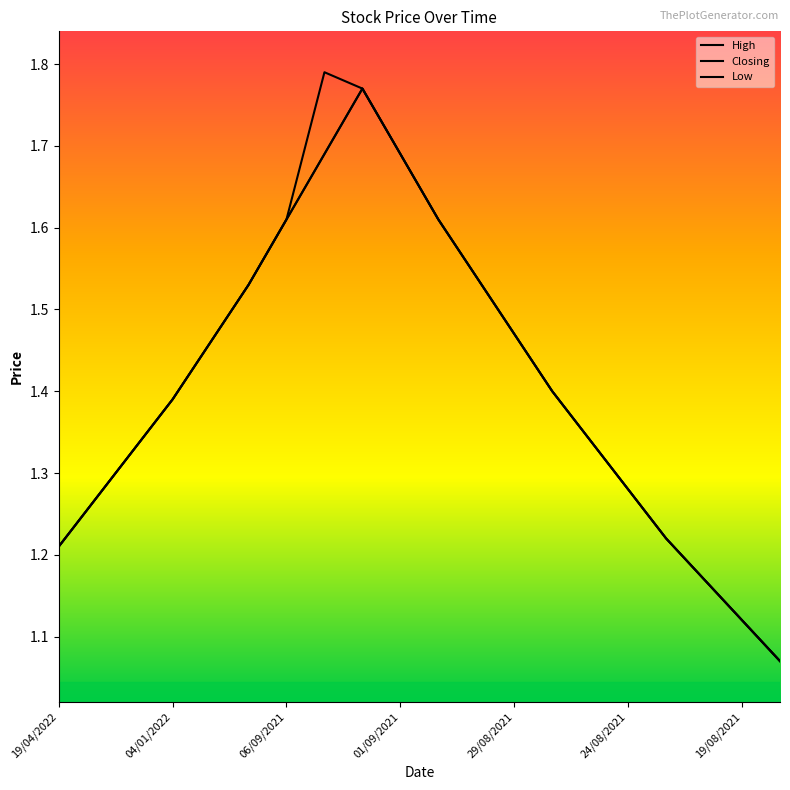

Which series has the widest spread of values?

High